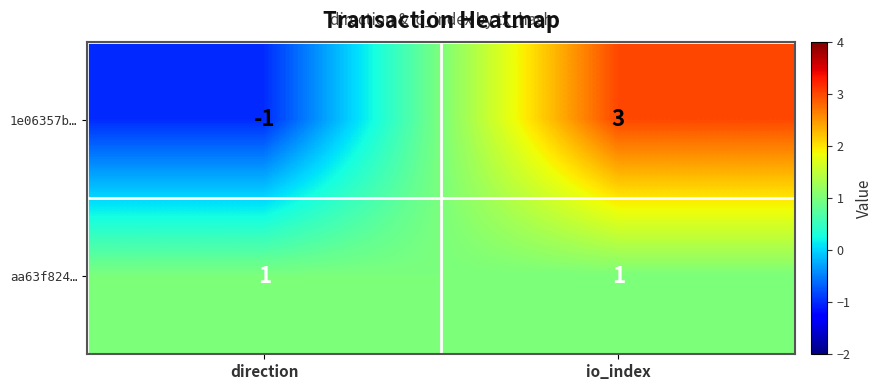

How many distinct data groups are displayed?

2